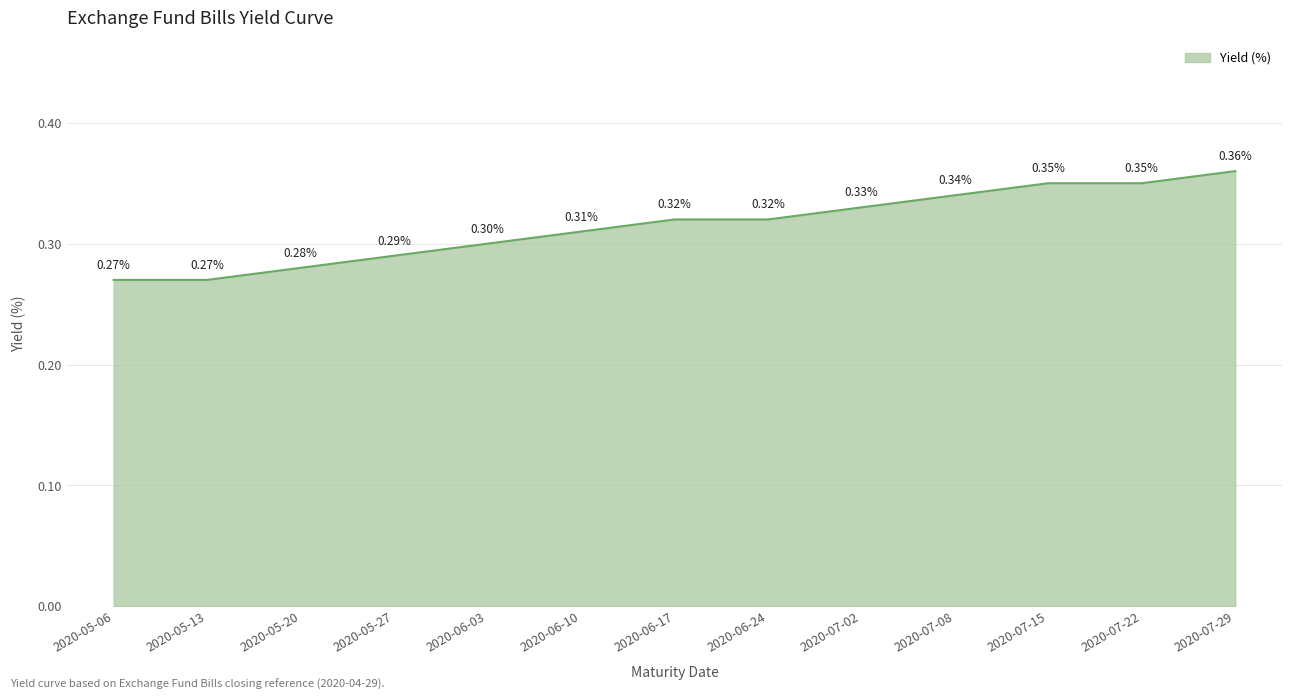

Between 2020-05-20 and 2020-06-03, which is larger?

2020-06-03